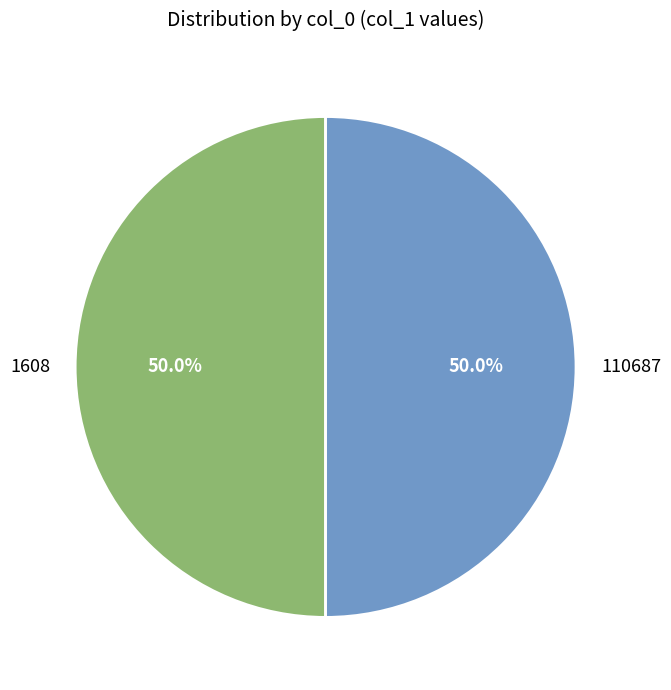

Approximately how many times larger is the value at 1608 compared to 110687?

1.0